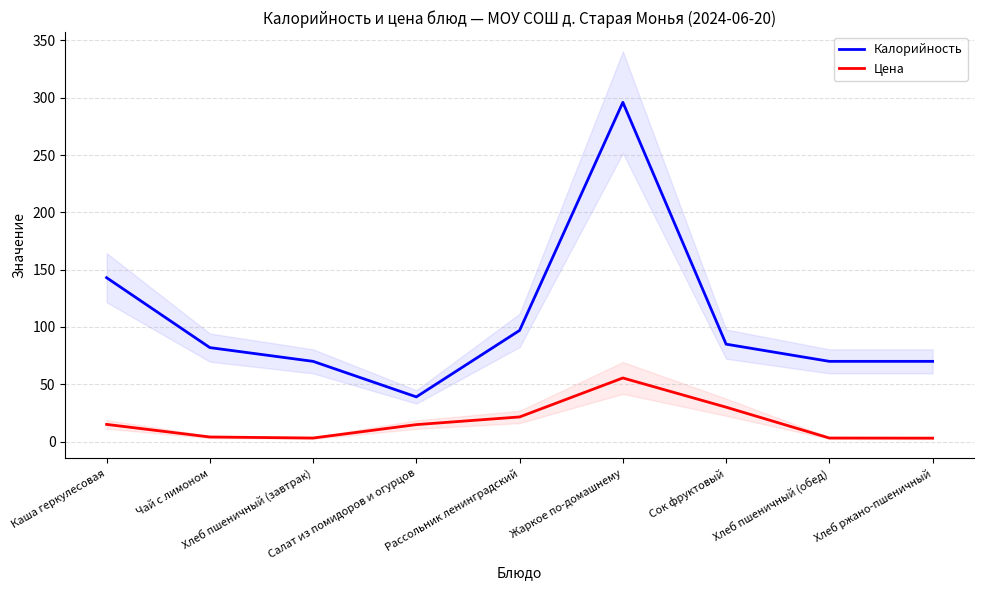

True or false: Калорийность and Цена intersect in this chart.

False